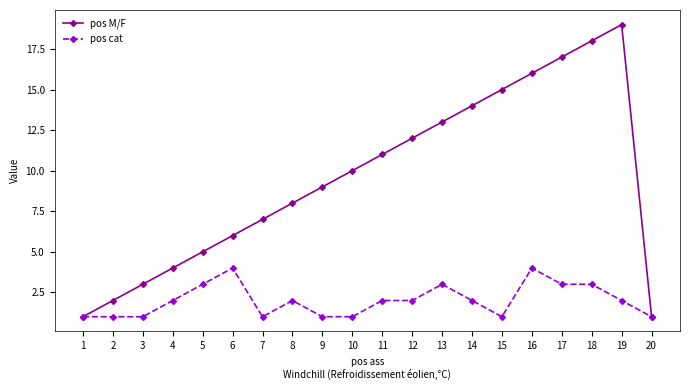

Reading right to left, transcribe all the data shown in this chart.

pos M/F: 1	19	18	17	16	15	14	13	12	11	10	9	8	7	6	5	4	3	2	1
pos cat: 1	2	3	3	4	1	2	3	2	2	1	1	2	1	4	3	2	1	1	1